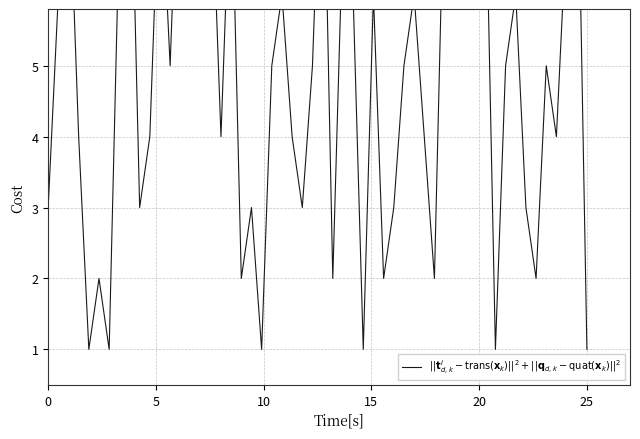

Which has a higher value, 6 or 3?

3